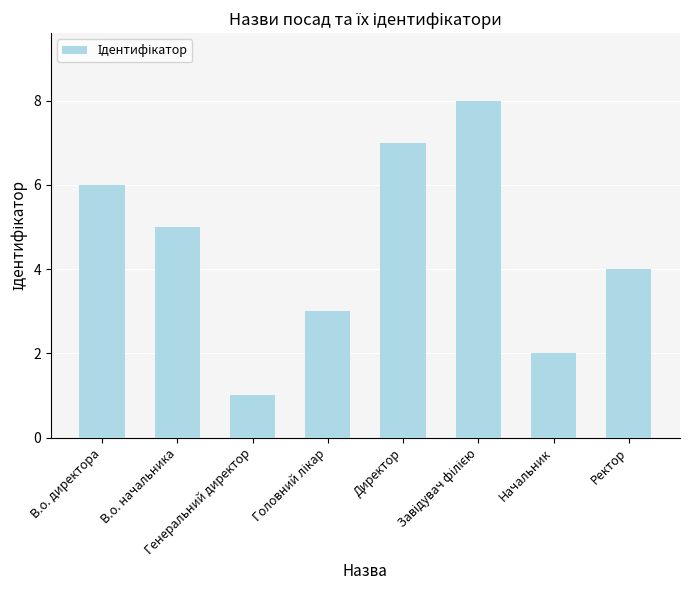

The value at Директор is 7. True or false?

True